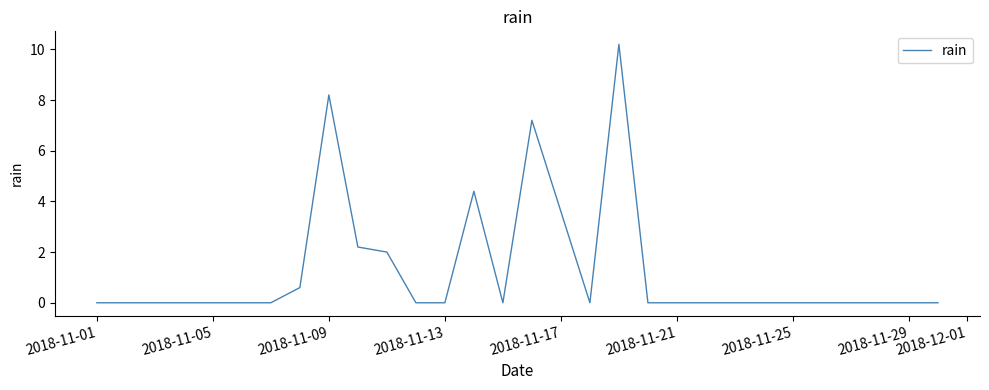

How many lines are shown in the chart?

1